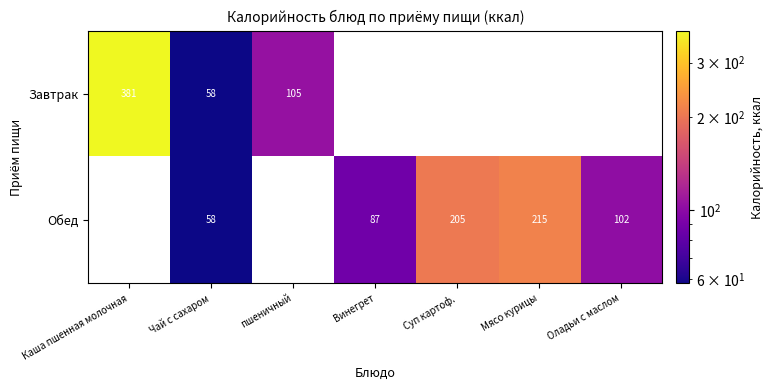

How many distinct data groups are displayed?

2